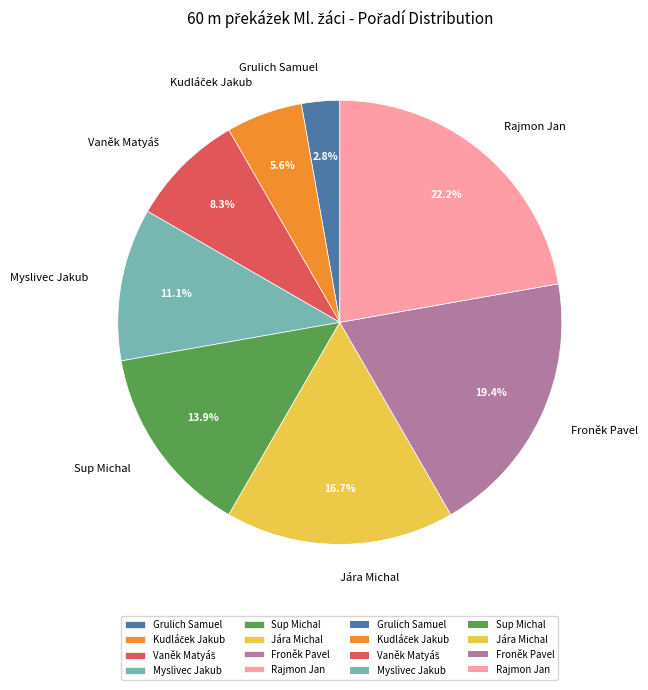

How many segments does this pie chart have?

8